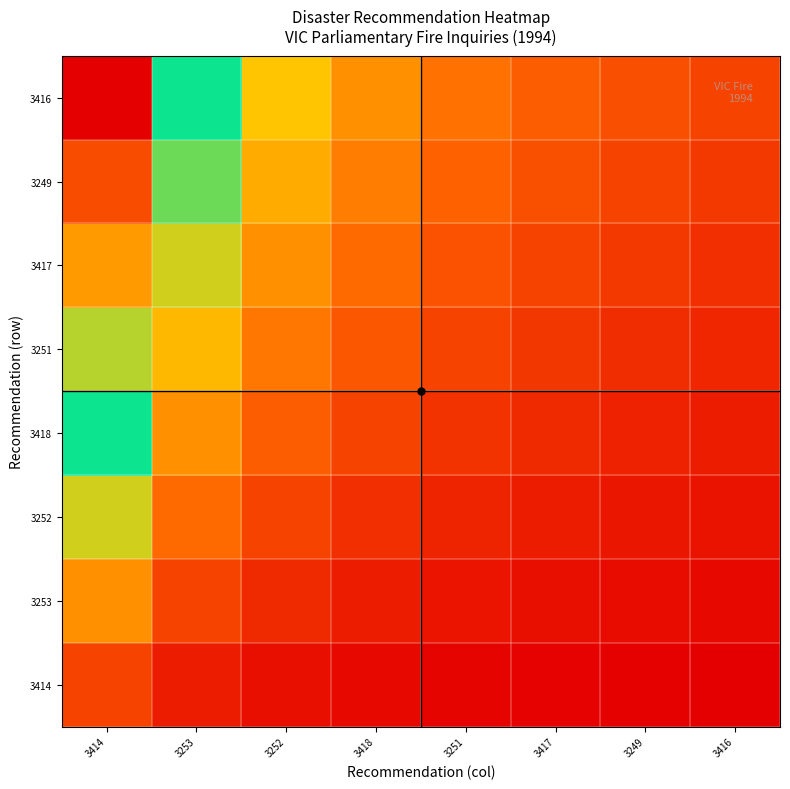

Which series has the largest total across all categories?

3416